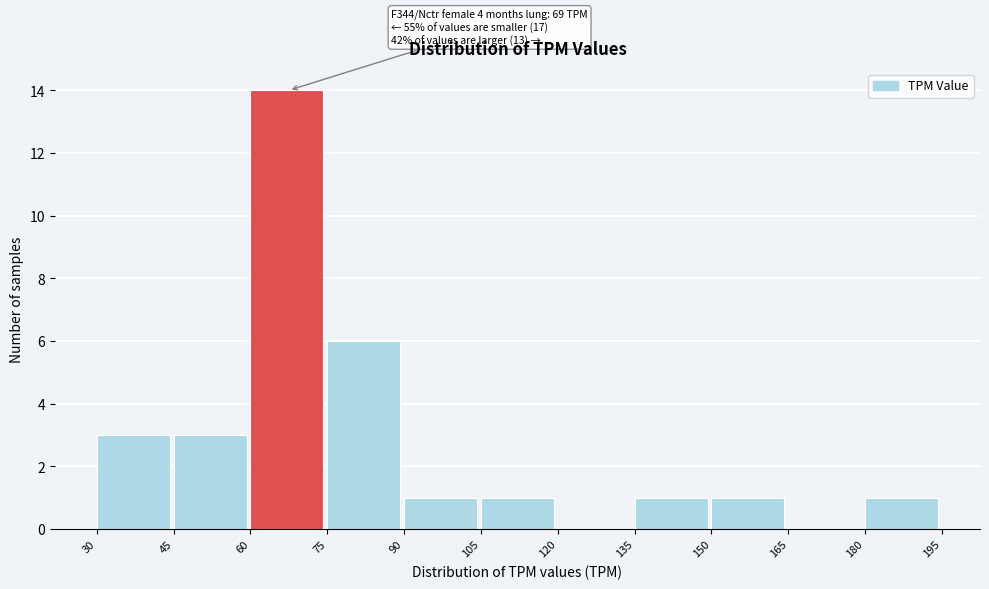

Which range on the x-axis has the tallest bar?

60 to 75